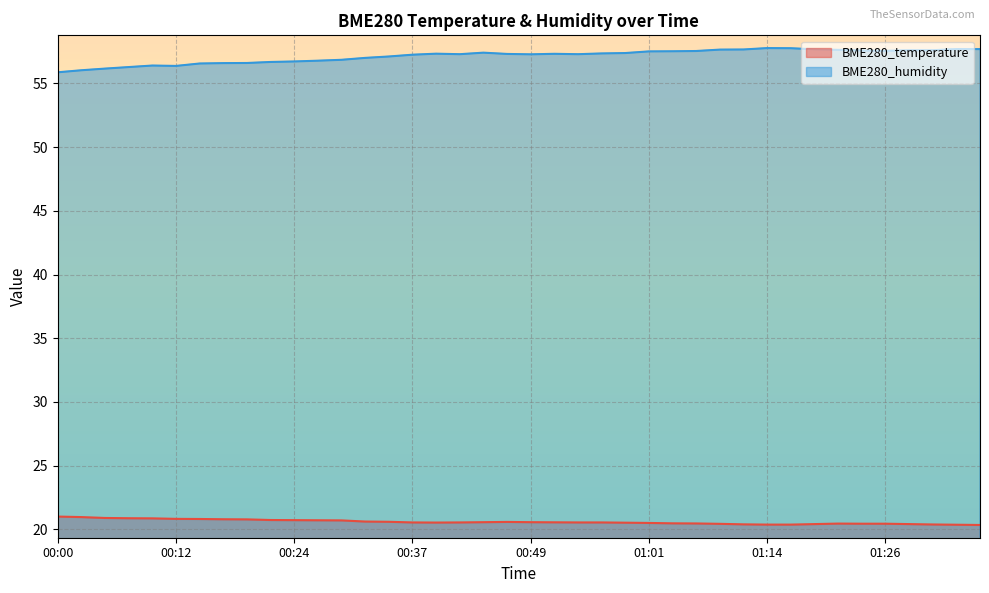

How many lines are shown in the chart?

2